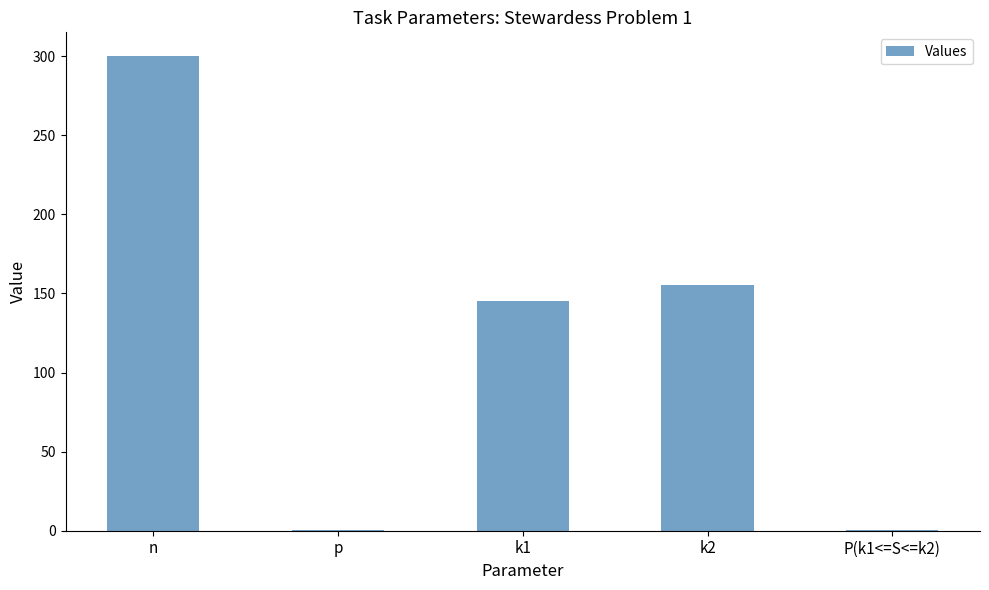

What is the change in value from k1 to k2?

+10.0